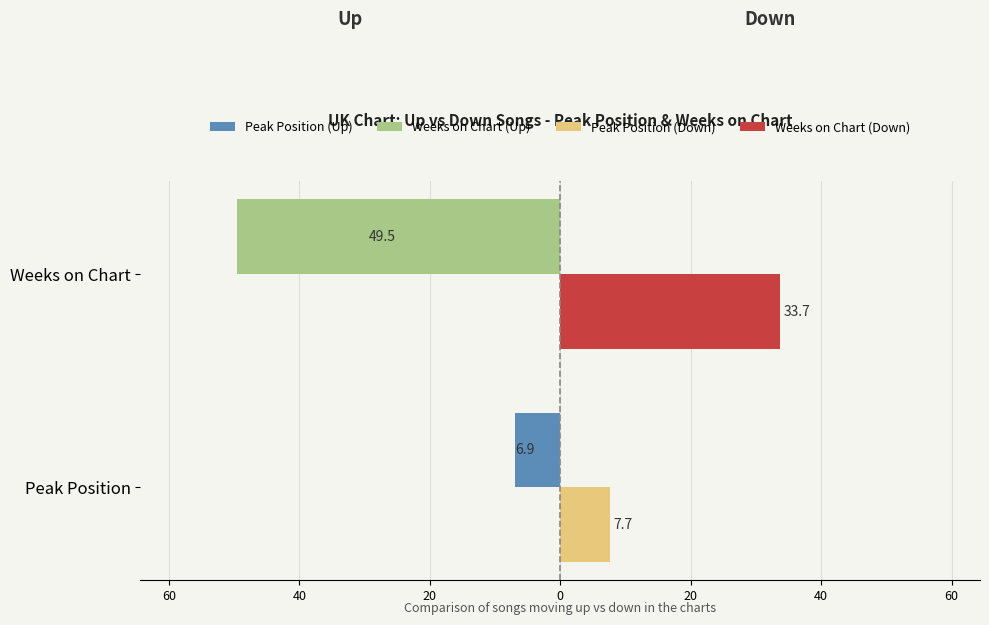

Reading left to right, what are all the values shown in this chart?

Up: -6.9	-49.5
Down: 7.7	33.7